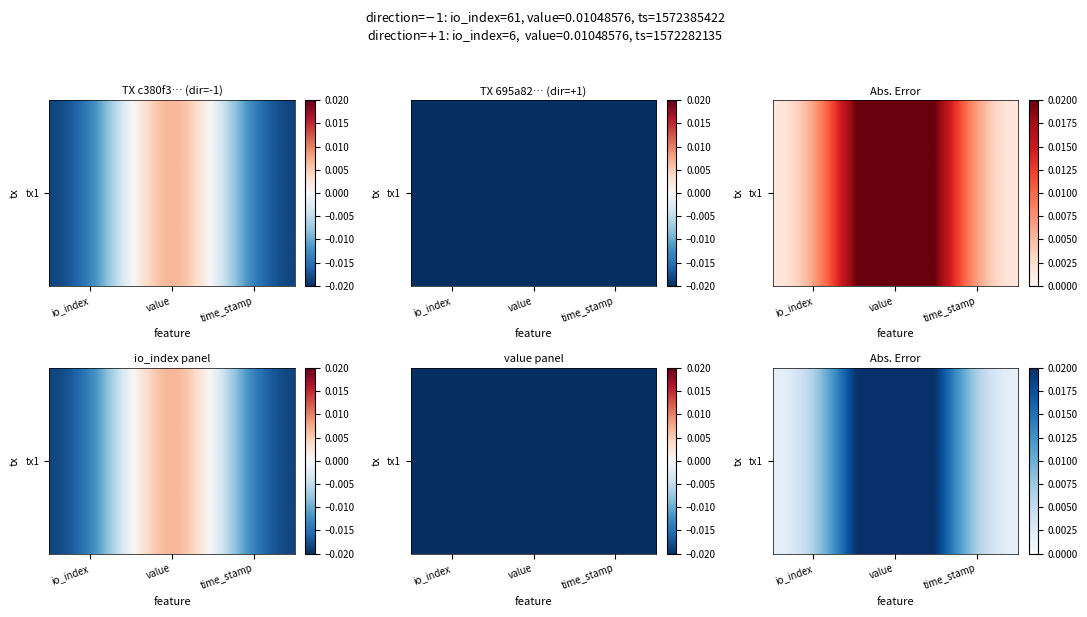

List the labels in order of value, largest first.

value, io_index, time_stamp